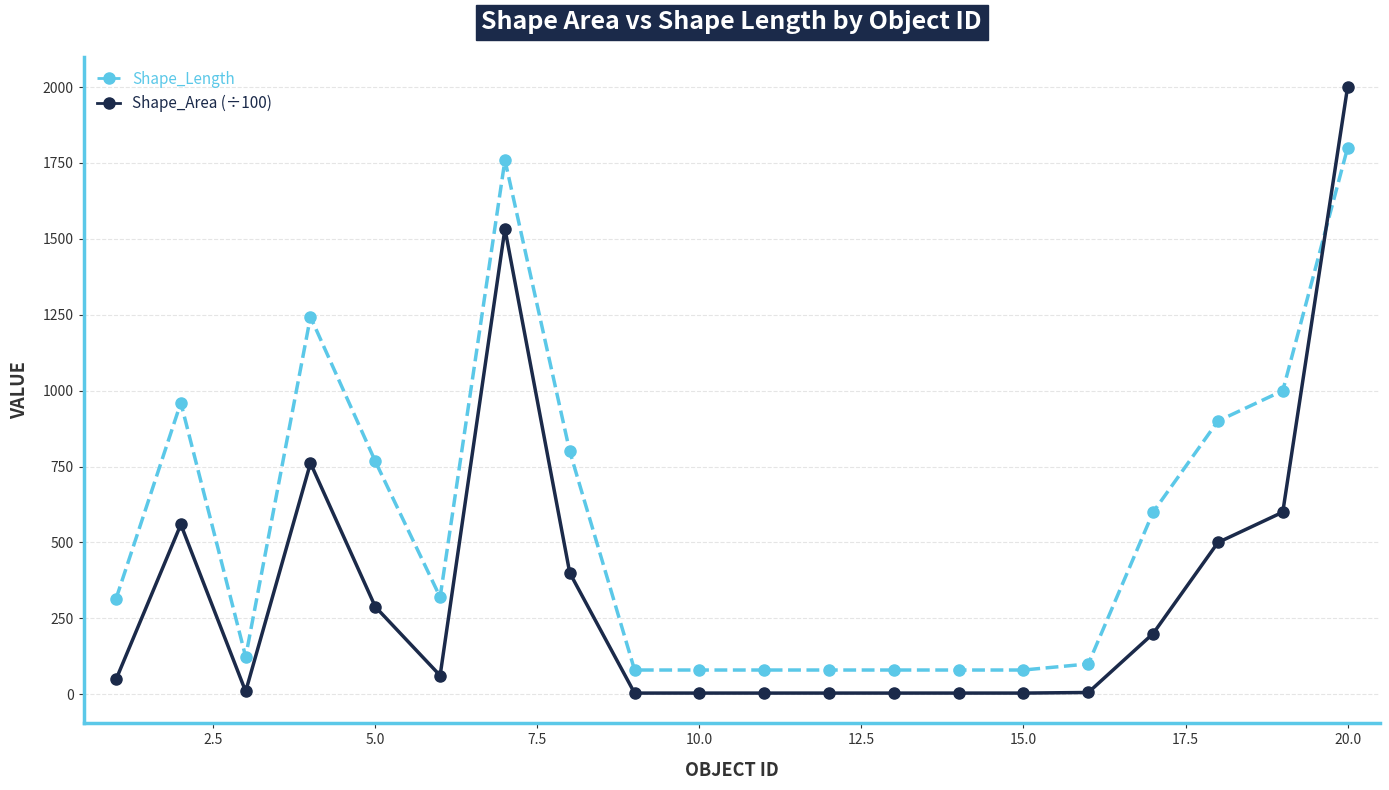

What is the lowest value of the Shape_Length series?

80.0